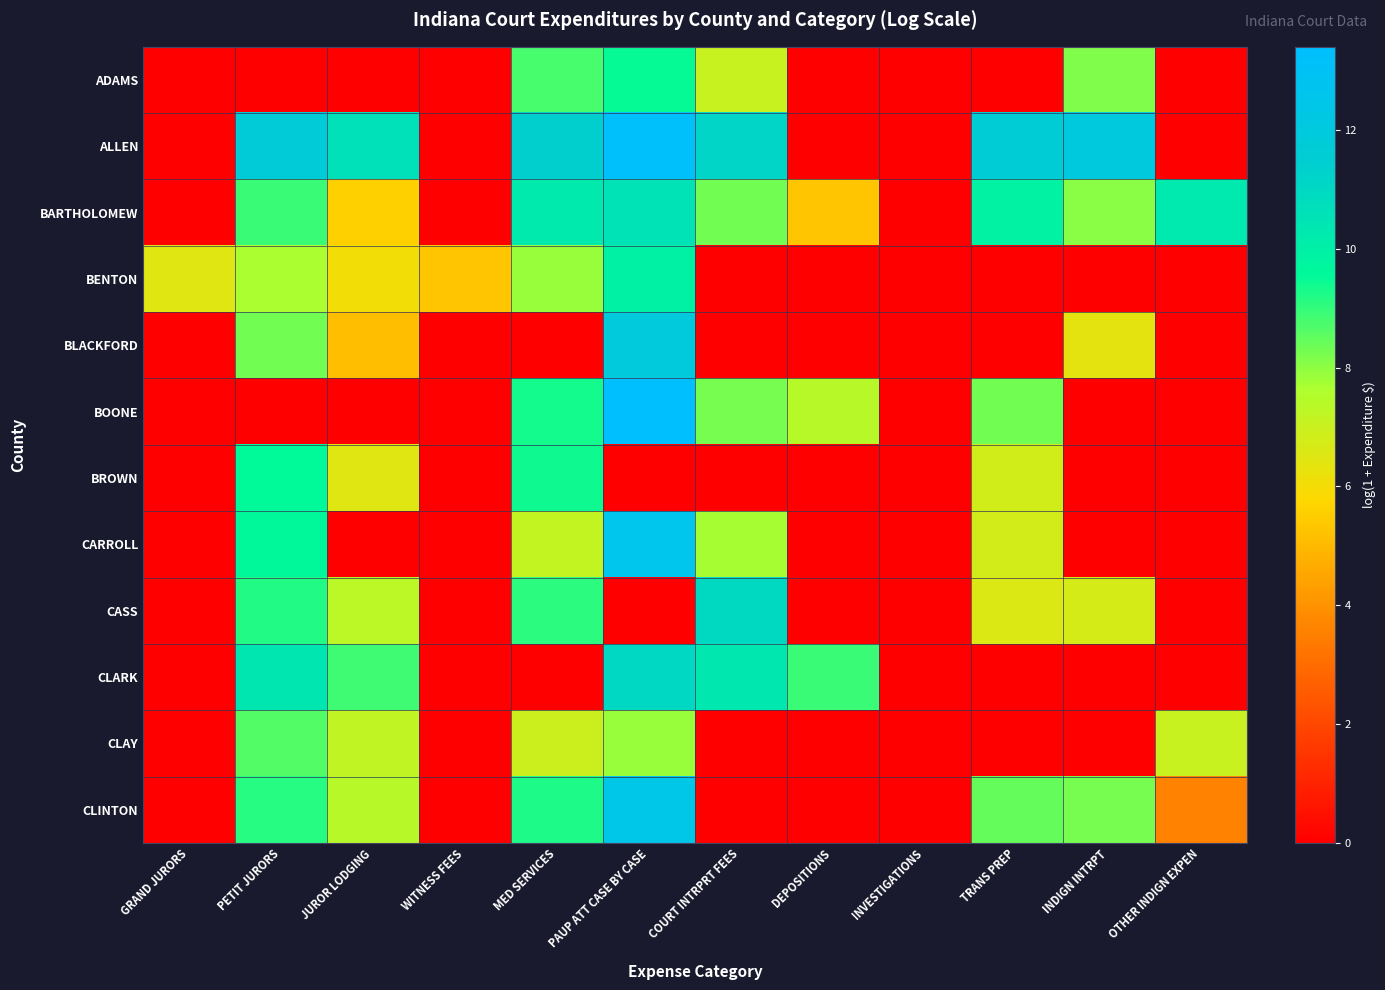

Reading left to right, extract all data points from this chart.

ADAMS: GRAND JURORS=0.0	PETIT JURORS=0.0	JUROR LODGING=0.0	WITNESS FEES=0.0	MED SERVICES=8.8	PAUP ATT CASE BY CASE=9.5	COURT INTRPRT FEES=7.0	DEPOSITIONS=0.0	INVESTIGATIONS=0.0	TRANS PREP=0.0	INDIGN INTRPT=8.1	OTHER INDIGN EXPEN=0.0
ALLEN: GRAND JURORS=0.0	PETIT JURORS=11.8	JUROR LODGING=10.7	WITNESS FEES=0.0	MED SERVICES=11.4	PAUP ATT CASE BY CASE=13.2	COURT INTRPRT FEES=11.1	DEPOSITIONS=0.0	INVESTIGATIONS=0.0	TRANS PREP=11.7	INDIGN INTRPT=12.0	OTHER INDIGN EXPEN=0.0
BARTHOLOMEW: GRAND JURORS=0.0	PETIT JURORS=8.9	JUROR LODGING=5.6	WITNESS FEES=0.0	MED SERVICES=10.2	PAUP ATT CASE BY CASE=10.5	COURT INTRPRT FEES=8.3	DEPOSITIONS=5.3	INVESTIGATIONS=0.0	TRANS PREP=9.9	INDIGN INTRPT=8.0	OTHER INDIGN EXPEN=10.3
BENTON: GRAND JURORS=6.5	PETIT JURORS=7.6	JUROR LODGING=6.1	WITNESS FEES=5.3	MED SERVICES=7.9	PAUP ATT CASE BY CASE=9.9	COURT INTRPRT FEES=0.0	DEPOSITIONS=0.0	INVESTIGATIONS=0.0	TRANS PREP=0.0	INDIGN INTRPT=0.0	OTHER INDIGN EXPEN=0.0
BLACKFORD: GRAND JURORS=0.0	PETIT JURORS=8.3	JUROR LODGING=5.1	WITNESS FEES=0.0	MED SERVICES=0.0	PAUP ATT CASE BY CASE=11.9	COURT INTRPRT FEES=0.0	DEPOSITIONS=0.0	INVESTIGATIONS=0.0	TRANS PREP=0.0	INDIGN INTRPT=6.3	OTHER INDIGN EXPEN=0.0
BOONE: GRAND JURORS=0.0	PETIT JURORS=0.0	JUROR LODGING=0.0	WITNESS FEES=0.0	MED SERVICES=9.3	PAUP ATT CASE BY CASE=13.4	COURT INTRPRT FEES=8.3	DEPOSITIONS=7.4	INVESTIGATIONS=0.0	TRANS PREP=8.3	INDIGN INTRPT=0.0	OTHER INDIGN EXPEN=0.0
BROWN: GRAND JURORS=0.0	PETIT JURORS=9.5	JUROR LODGING=6.5	WITNESS FEES=0.0	MED SERVICES=9.4	PAUP ATT CASE BY CASE=0.0	COURT INTRPRT FEES=0.0	DEPOSITIONS=0.0	INVESTIGATIONS=0.0	TRANS PREP=6.8	INDIGN INTRPT=0.0	OTHER INDIGN EXPEN=0.0
CARROLL: GRAND JURORS=0.0	PETIT JURORS=9.6	JUROR LODGING=0.0	WITNESS FEES=0.0	MED SERVICES=7.1	PAUP ATT CASE BY CASE=12.6	COURT INTRPRT FEES=7.7	DEPOSITIONS=0.0	INVESTIGATIONS=0.0	TRANS PREP=6.8	INDIGN INTRPT=0.0	OTHER INDIGN EXPEN=0.0
CASS: GRAND JURORS=0.0	PETIT JURORS=9.2	JUROR LODGING=7.3	WITNESS FEES=0.0	MED SERVICES=9.1	PAUP ATT CASE BY CASE=0.0	COURT INTRPRT FEES=11.0	DEPOSITIONS=0.0	INVESTIGATIONS=0.0	TRANS PREP=6.6	INDIGN INTRPT=6.7	OTHER INDIGN EXPEN=0.0
CLARK: GRAND JURORS=0.0	PETIT JURORS=10.4	JUROR LODGING=8.9	WITNESS FEES=0.0	MED SERVICES=0.0	PAUP ATT CASE BY CASE=11.0	COURT INTRPRT FEES=10.4	DEPOSITIONS=8.9	INVESTIGATIONS=0.0	TRANS PREP=0.0	INDIGN INTRPT=0.0	OTHER INDIGN EXPEN=0.0
CLAY: GRAND JURORS=0.0	PETIT JURORS=8.6	JUROR LODGING=7.2	WITNESS FEES=0.0	MED SERVICES=6.9	PAUP ATT CASE BY CASE=7.9	COURT INTRPRT FEES=0.0	DEPOSITIONS=0.0	INVESTIGATIONS=0.0	TRANS PREP=0.0	INDIGN INTRPT=0.0	OTHER INDIGN EXPEN=7.0
CLINTON: GRAND JURORS=0.0	PETIT JURORS=9.1	JUROR LODGING=7.4	WITNESS FEES=0.0	MED SERVICES=9.2	PAUP ATT CASE BY CASE=12.4	COURT INTRPRT FEES=0.0	DEPOSITIONS=0.0	INVESTIGATIONS=0.0	TRANS PREP=8.5	INDIGN INTRPT=8.3	OTHER INDIGN EXPEN=3.6